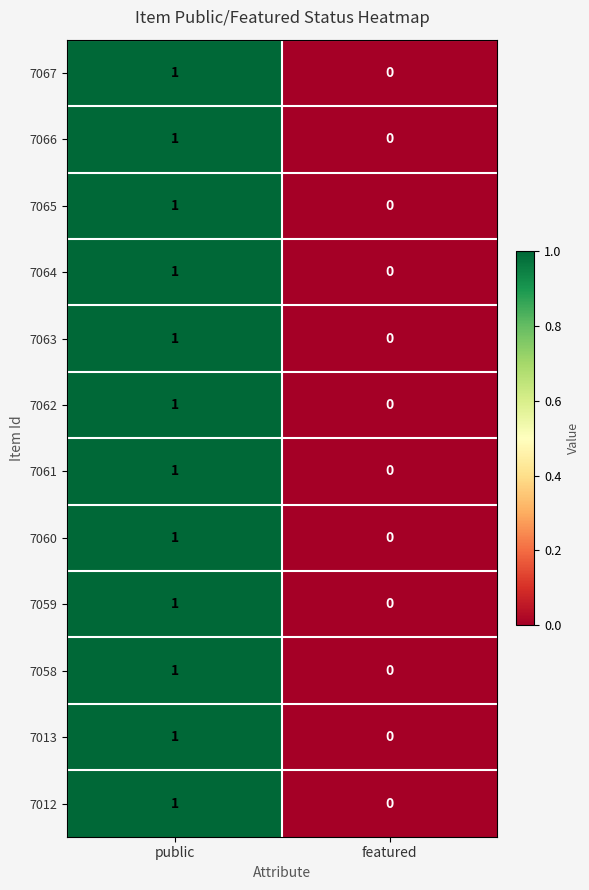

Which category has the lowest value in the 7065 series?

featured